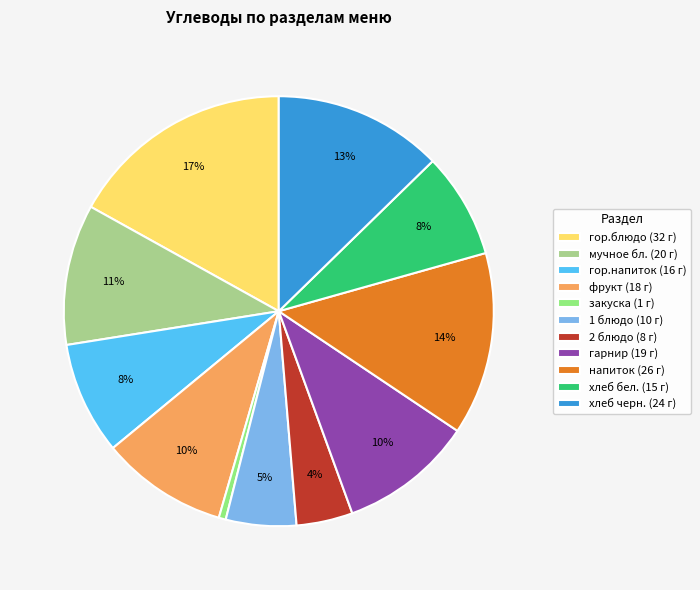

Is there any slice that represents more than half of the pie?

No